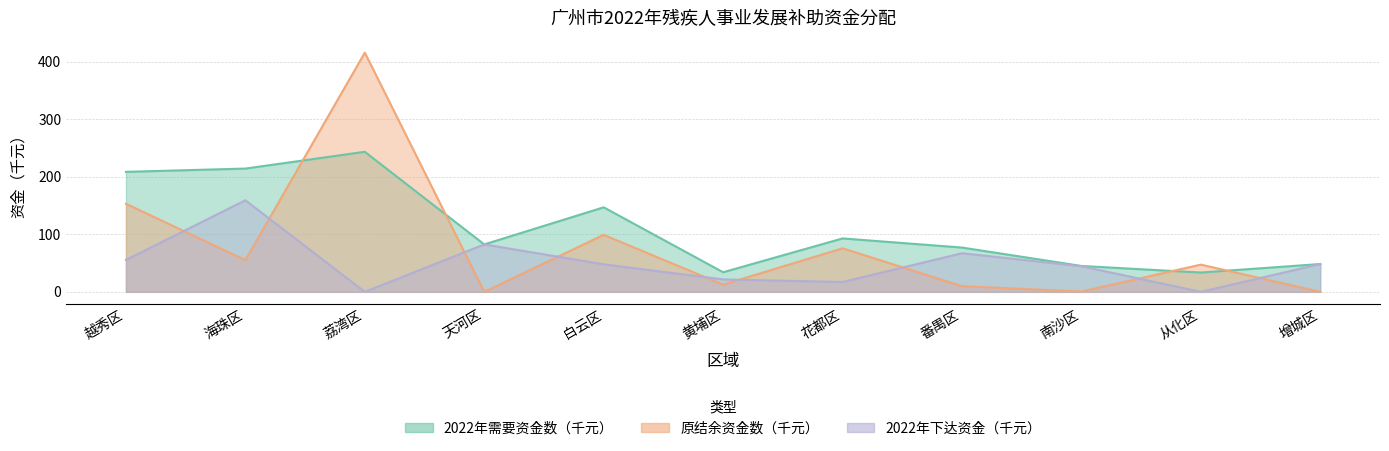

What is the difference between the second highest and minimum values in the 原结余资金数（单位：元） series?

153.1